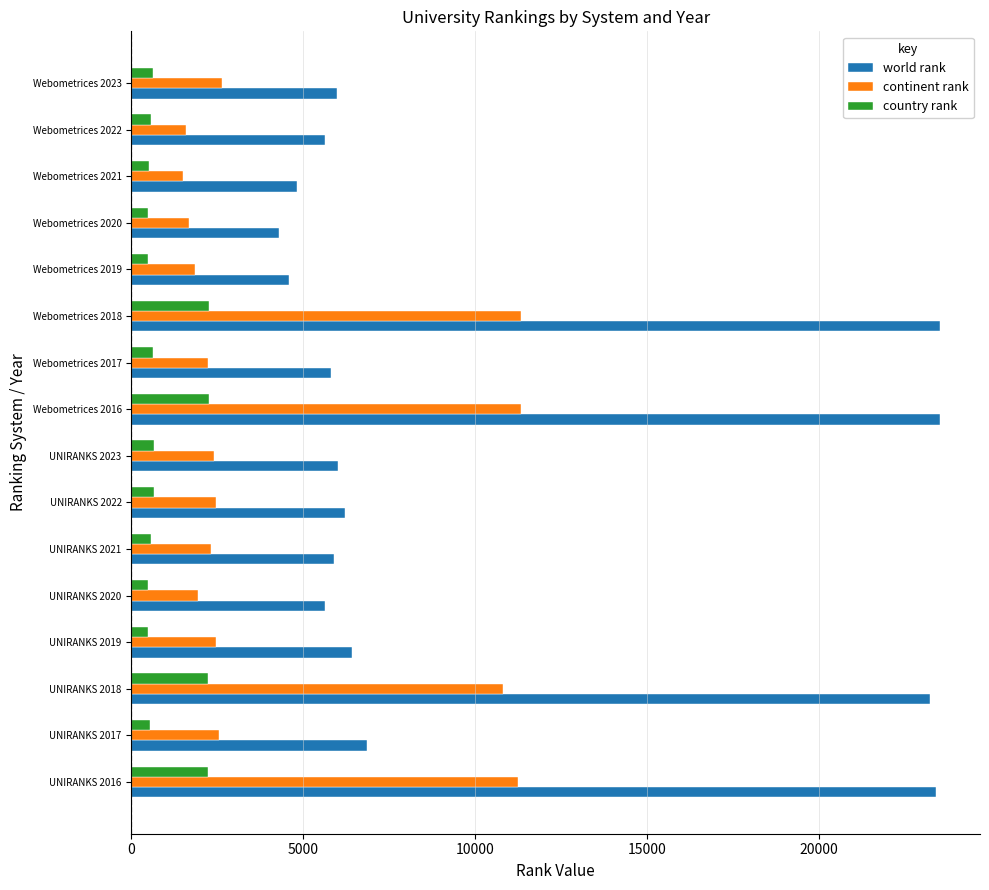

The continent rank series shows 2638 at Webometrices 2023. True or false?

True